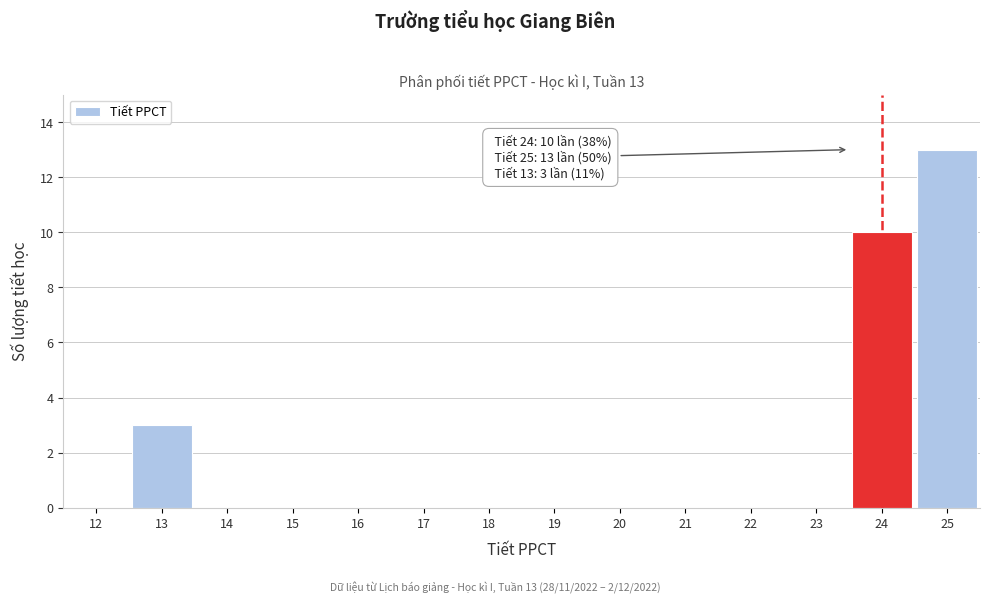

Reading right to left, list all the values displayed in this chart.

25=13	24=10	23=0	22=0	21=0	20=0	19=0	18=0	17=0	16=0	15=0	14=0	13=3	12=0